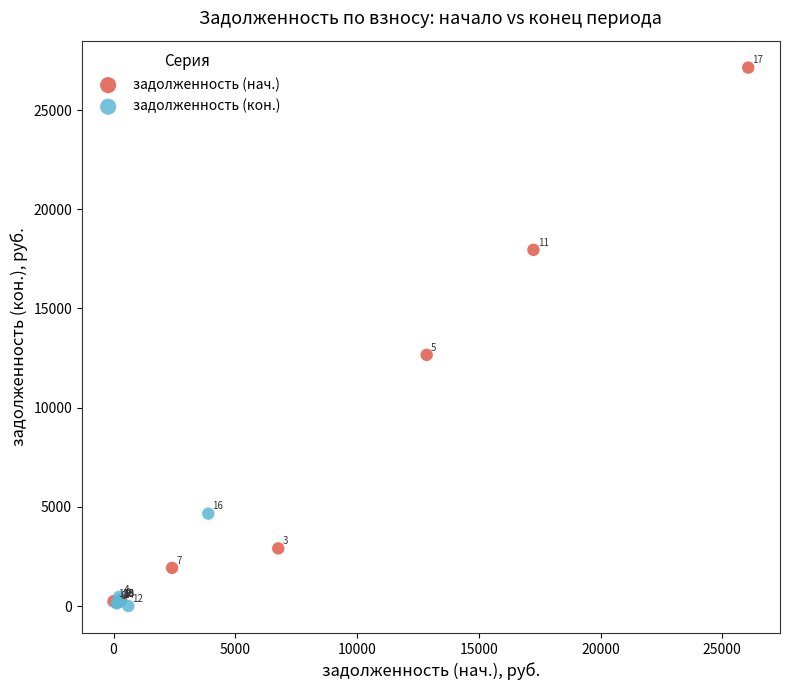

Which series reaches the minimum Y coordinate?

задолженность (кон.)